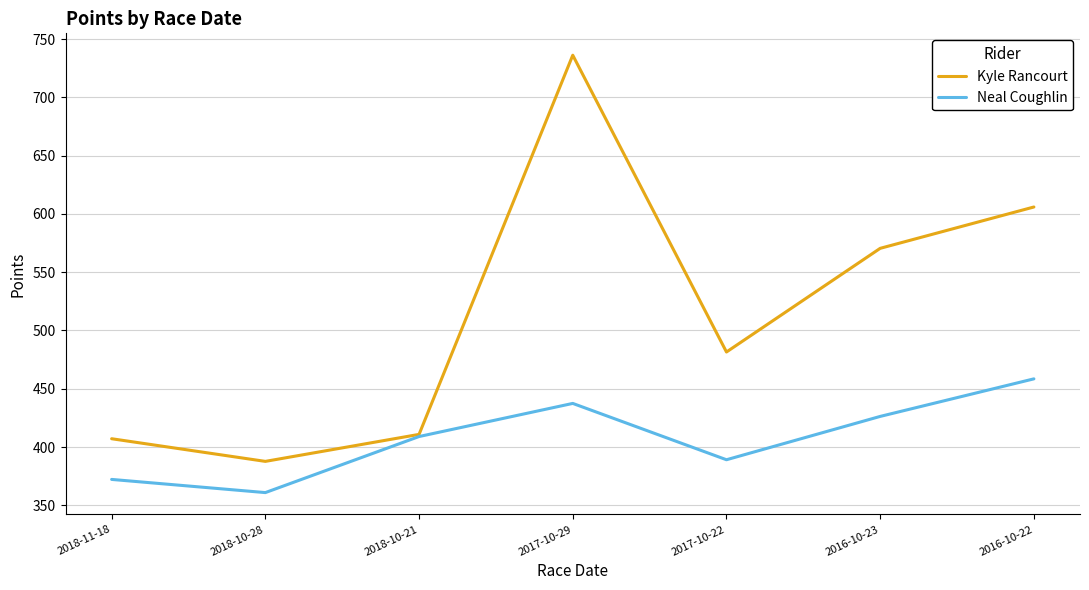

The Kyle Rancourt series shows 197.9 at 2017-10-29. True or false?

False